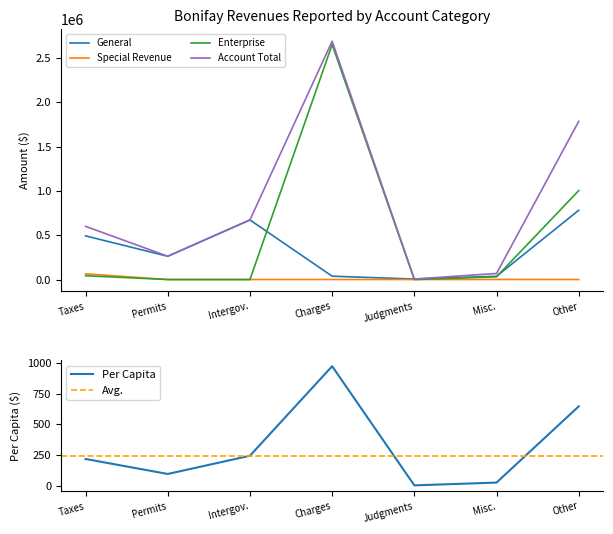

After their last crossing, which series has the higher values: Enterprise or Per Capita?

Enterprise